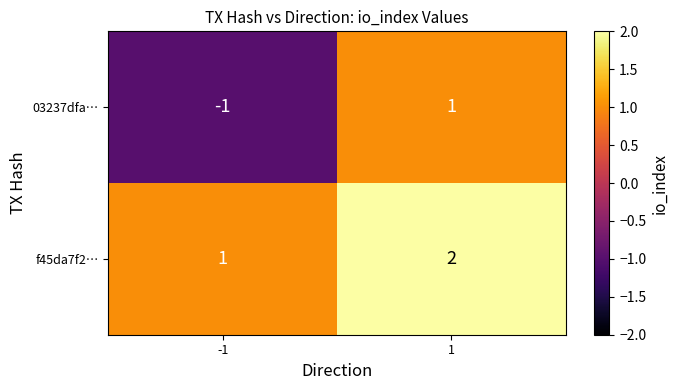

Which series has the largest total across all categories?

f45da7f2…